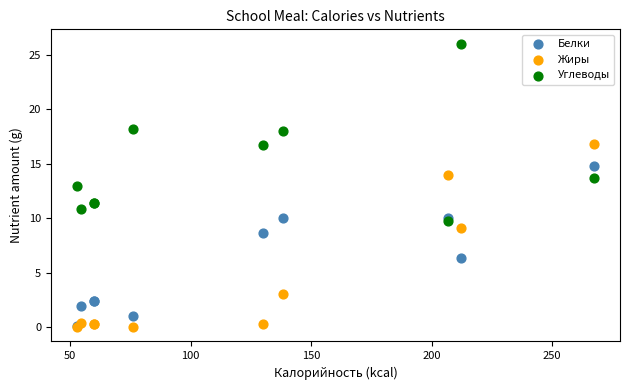

Which series has the largest Y range (max minus min)?

Жиры